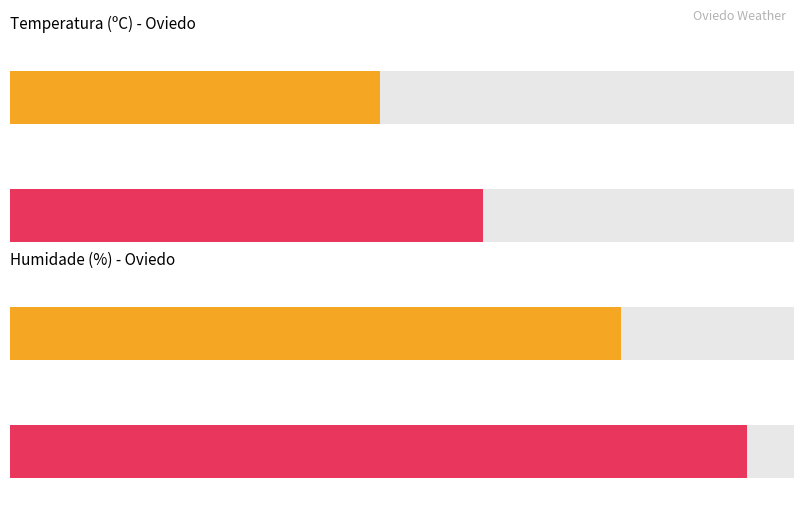

Does the chart contain any negative values?

No